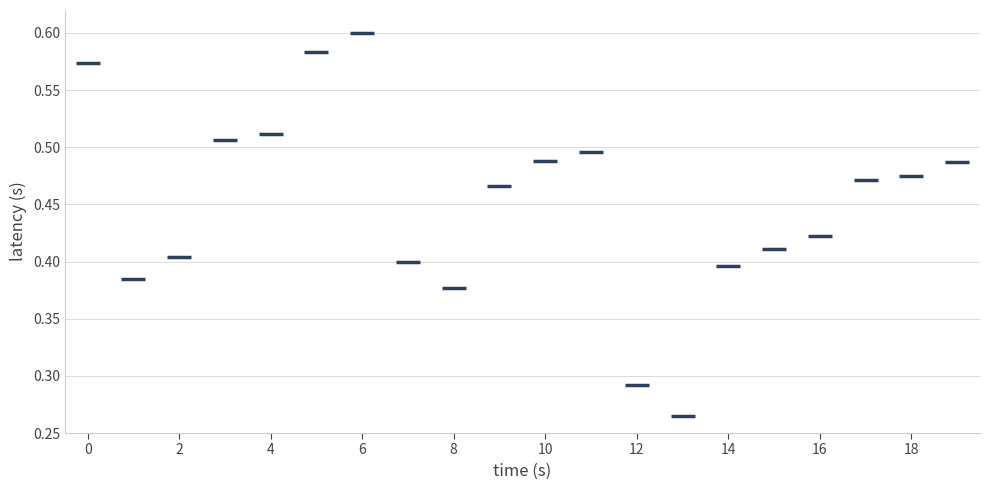

How many data points are displayed?

20